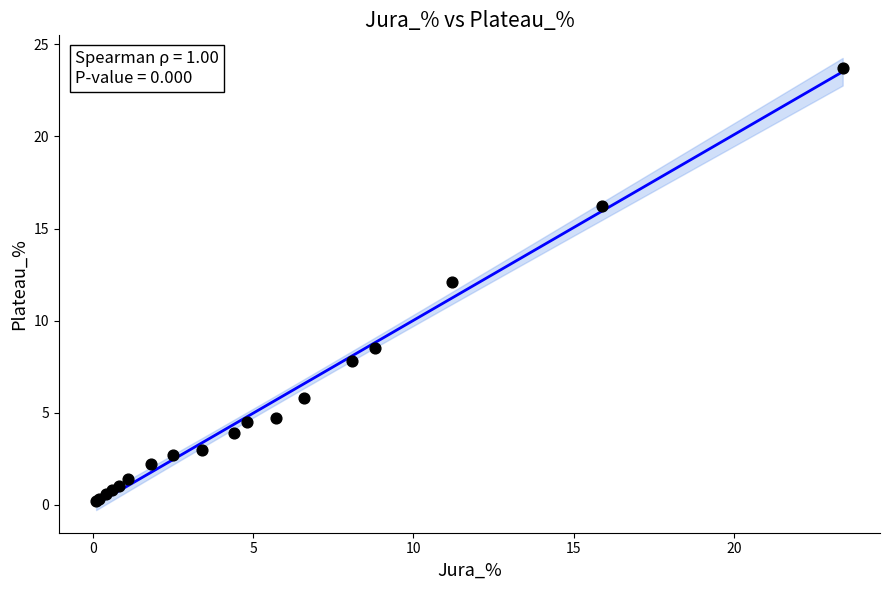

What Y value in the scatter plot is closest to 11?

12.1